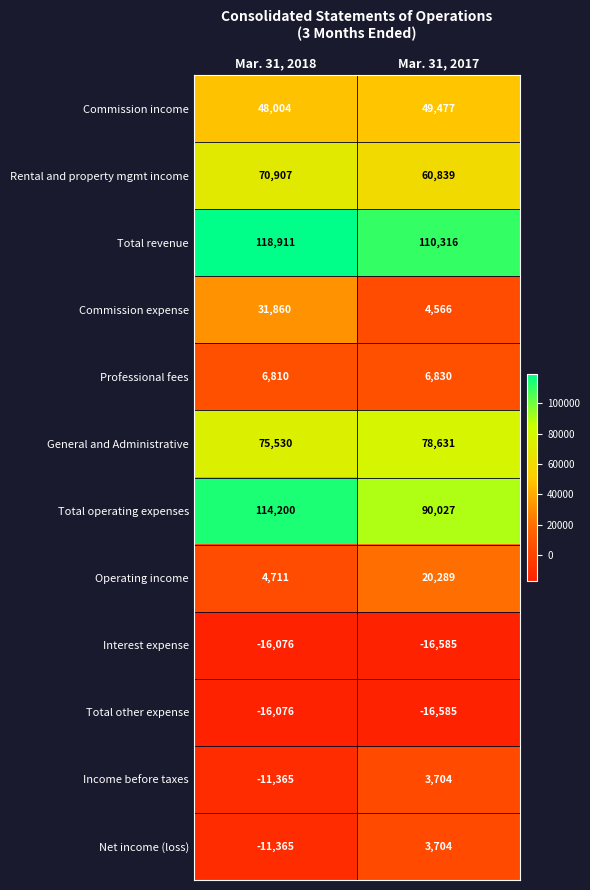

What is the spread (max minus min) of values at Mar. 31, 2017?

126901